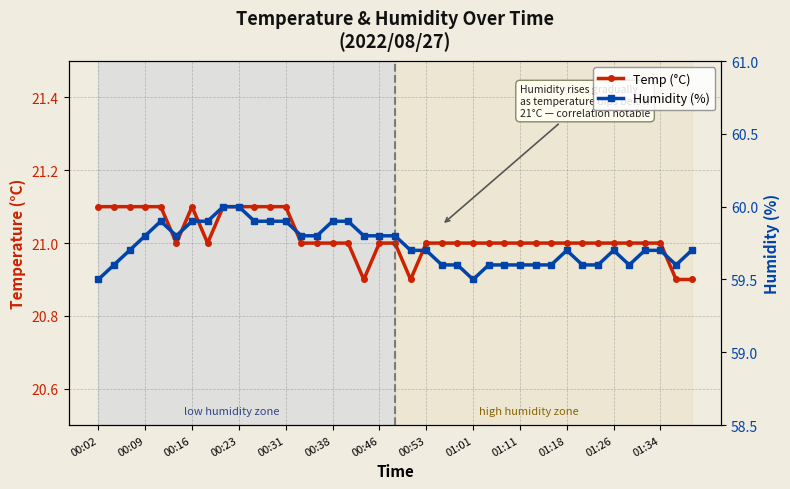

What is the value of the Humidity (%) point at the 16th from the left?

59.9